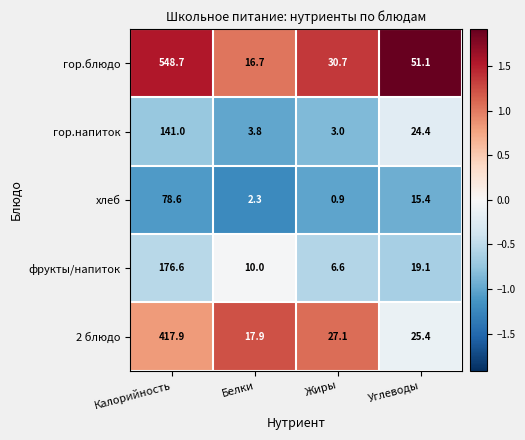

Count the number of categories in the chart.

4